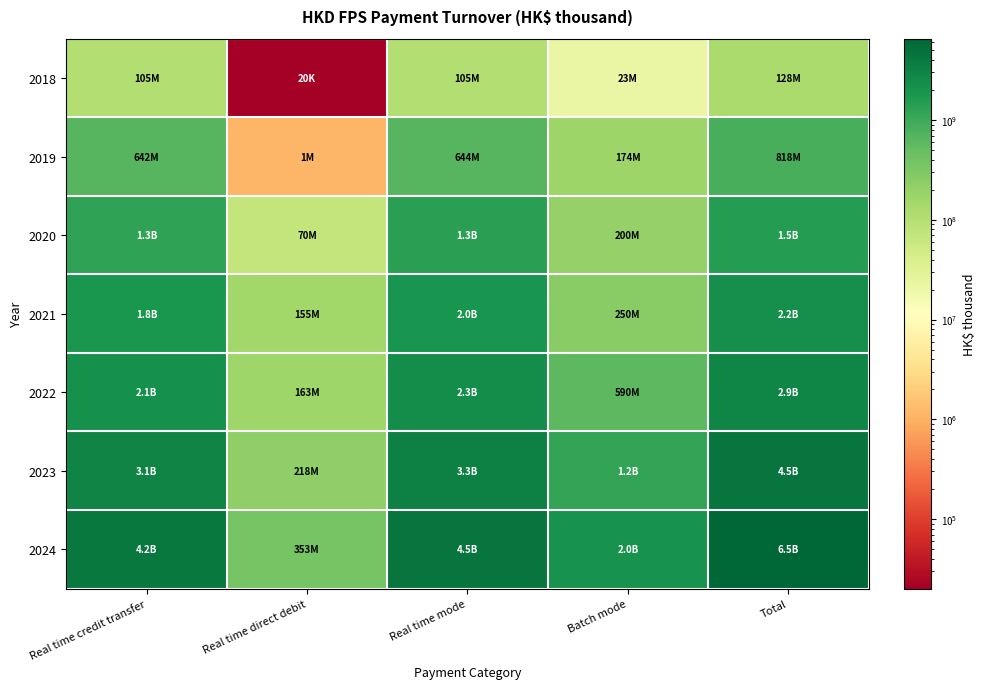

Reading left to right, transcribe all the data shown in this chart.

2018: Real time credit transfer=104908939.9	Real time direct debit=20096.0	Real time mode=104929035.9	Batch mode=22935003.0	Total=127864039.0
2019: Real time credit transfer=642398616.7	Real time direct debit=1130635.2	Real time mode=643529252.0	Batch mode=174188367.0	Total=817717619.0
2020: Real time credit transfer=1268251810.8	Real time direct debit=70497088.9	Real time mode=1338748899.7	Batch mode=199994179.5	Total=1538743079.2
2021: Real time credit transfer=1833366383.7	Real time direct debit=155449539.2	Real time mode=1988815922.9	Batch mode=250450347.9	Total=2239266270.9
2022: Real time credit transfer=2147989573.7	Real time direct debit=163200901.3	Real time mode=2311190475.0	Batch mode=590193808.9	Total=2901384283.9
2023: Real time credit transfer=3056273045.3	Real time direct debit=217814682.6	Real time mode=3274087727.9	Batch mode=1176569816.9	Total=4450657544.8
2024: Real time credit transfer=4169995719.6	Real time direct debit=352612939.3	Real time mode=4522608658.9	Batch mode=2015550222.2	Total=6538158881.1